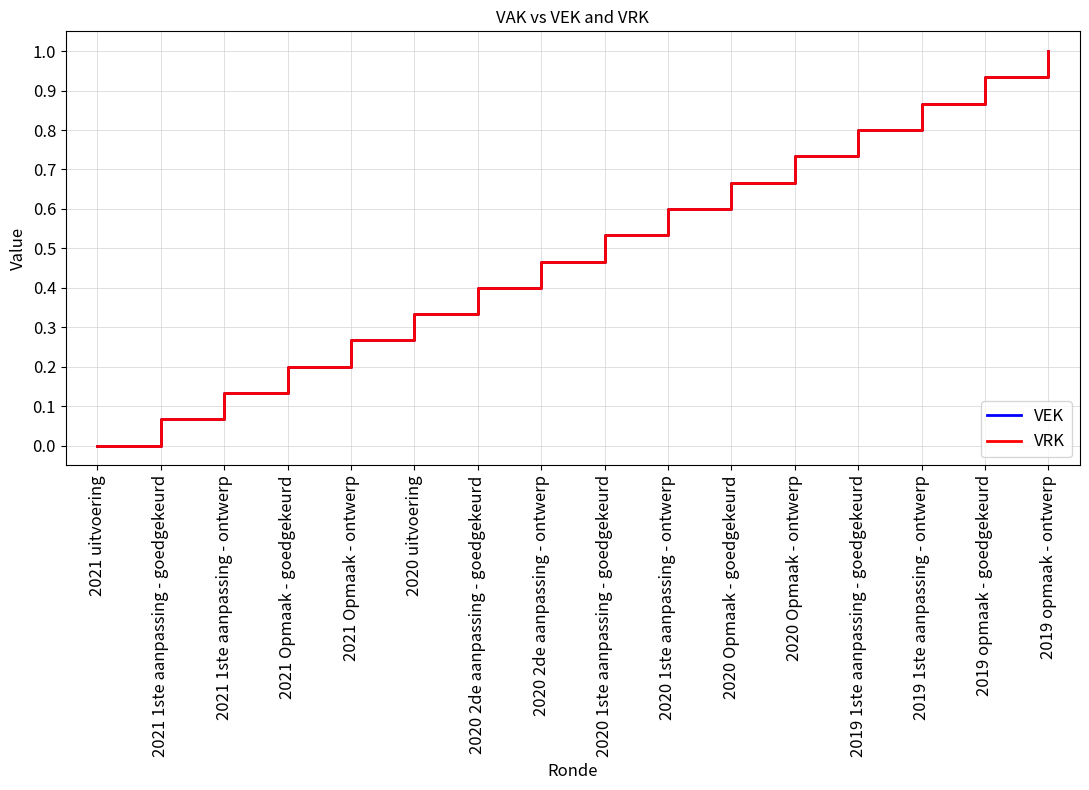

Does the chart display data point markers on the line(s)?

No